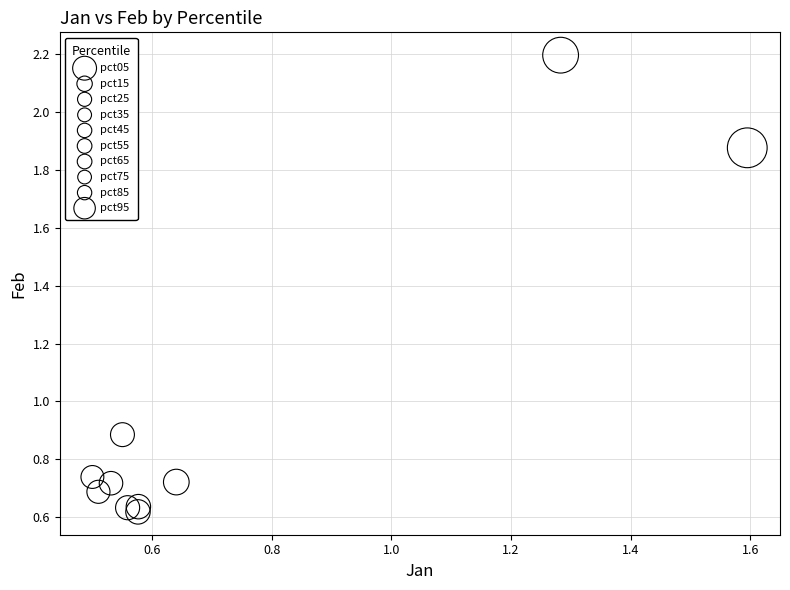

Which series reaches the minimum Y coordinate?

pct55